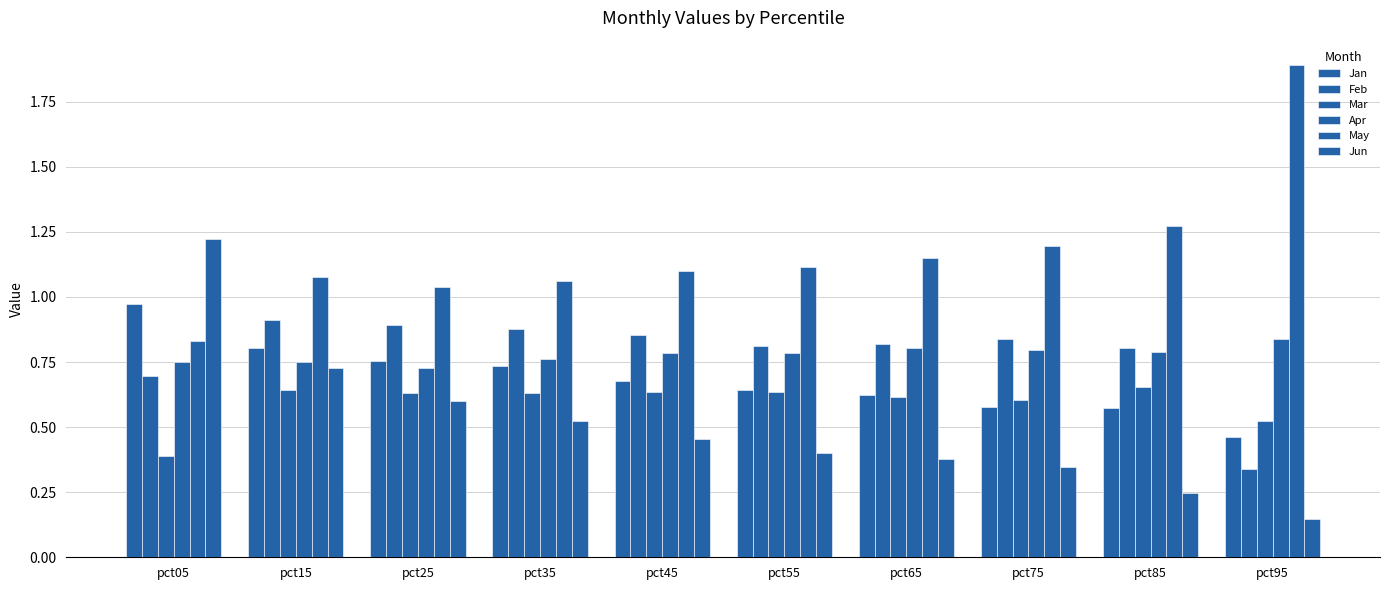

At which label does Jun reach its peak?

pct05